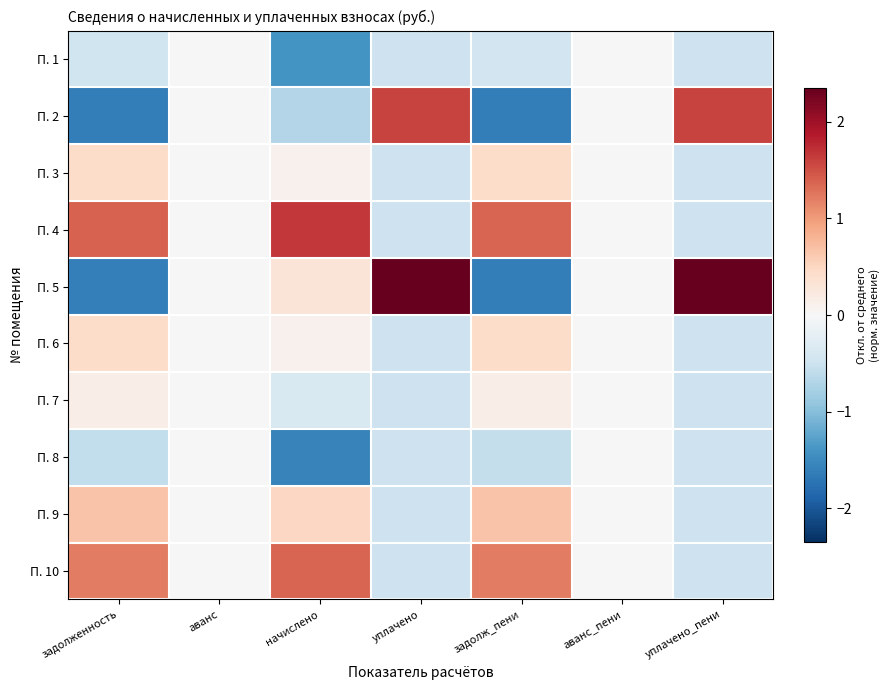

Which category has the lowest value across all series?

задолж_пени